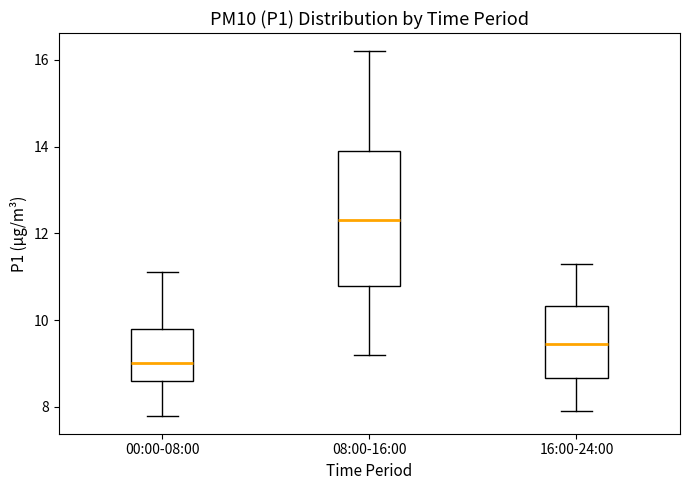

Reading left to right, read every box against the y-axis: the position of its median line, the range the box covers, and the ends of its whiskers. The values are not printed on the chart, so give them approximately, as read against the axis.

00:00-08:00: median 9.0, box 8.6 to 9.8, whiskers 7.8 to 11.2
08:00-16:00: median 12.4, box 10.8 to 14.0, whiskers 9.2 to 16.2
16:00-24:00: median 9.4, box 8.6 to 10.4, whiskers 8.0 to 11.4